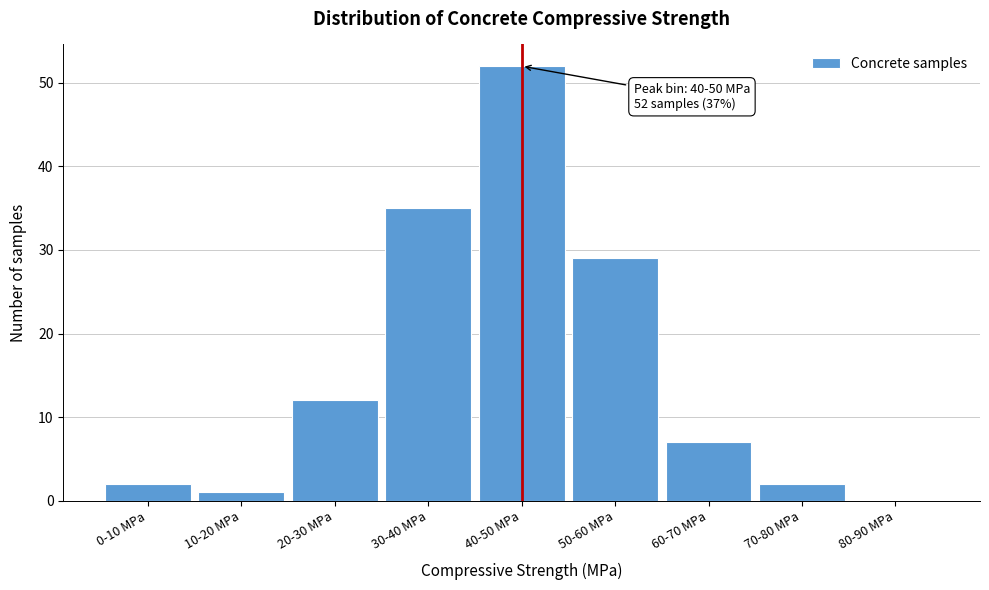

Reading left to right, what are all the values shown in this chart?

0-10 MPa=2	10-20 MPa=1	20-30 MPa=12	30-40 MPa=35	40-50 MPa=52	50-60 MPa=29	60-70 MPa=7	70-80 MPa=2	80-90 MPa=0